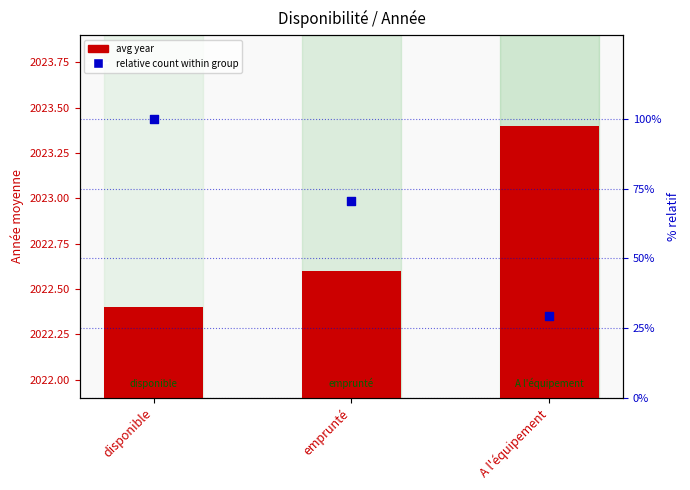

Which series reaches the minimum Y coordinate?

relative count within group